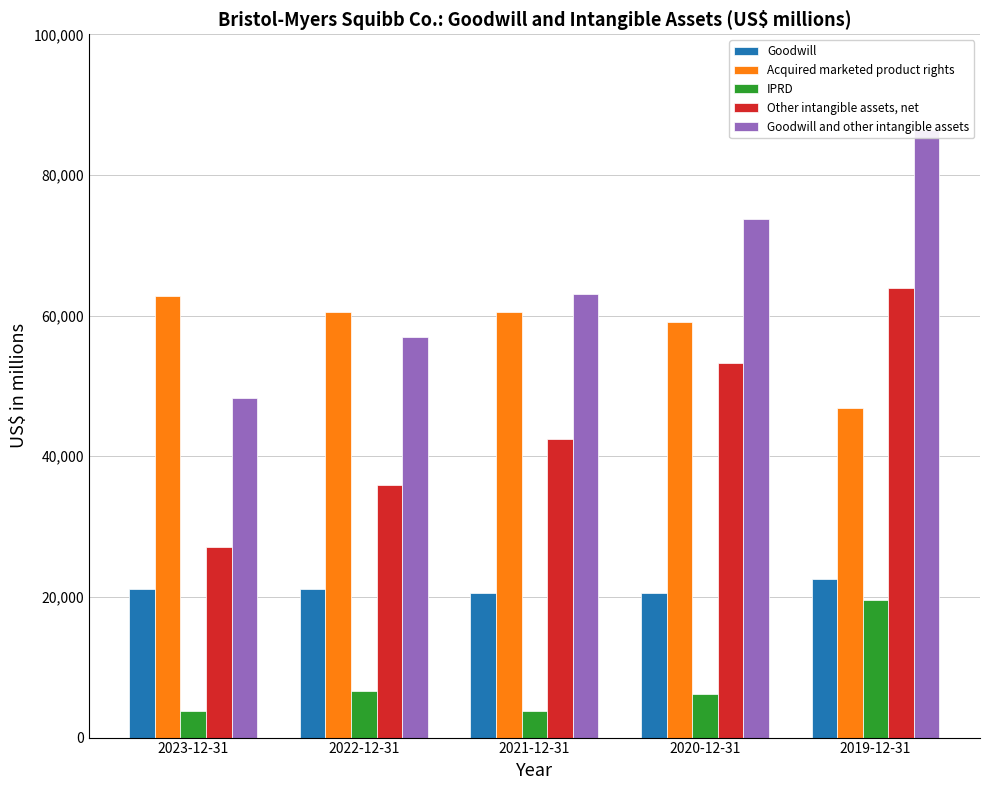

What position from the left is 2022-12-31?

2